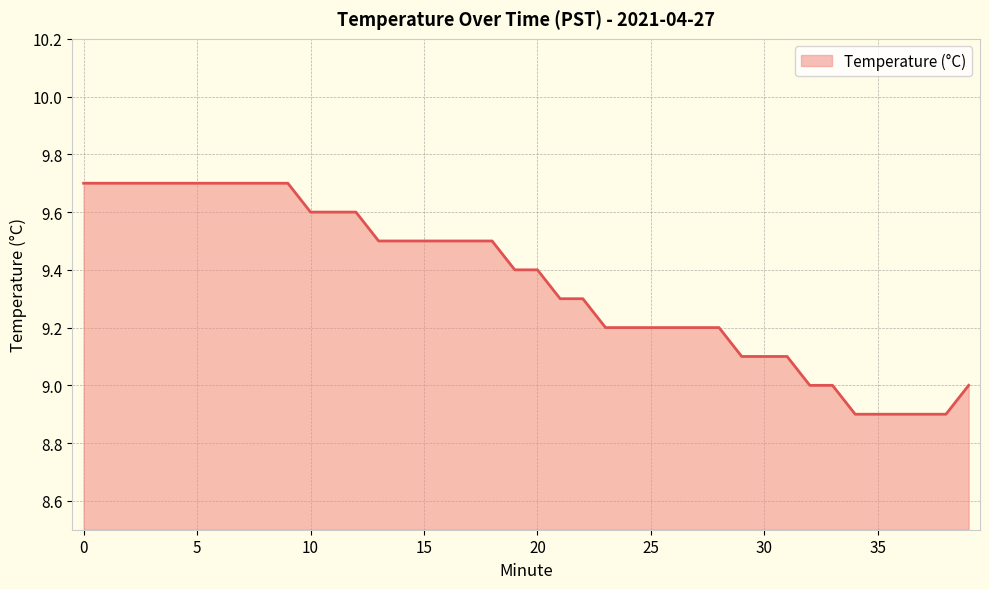

What is the minimum value shown in the chart?

8.9